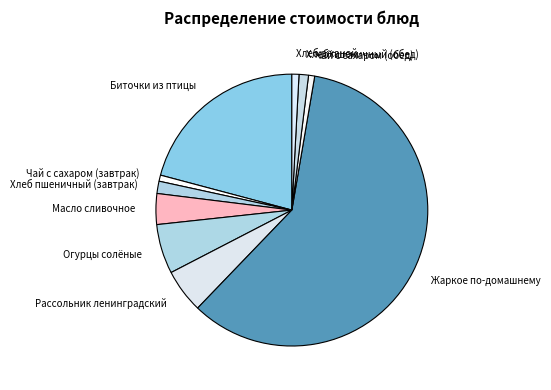

Count the number of slices in the pie.

10